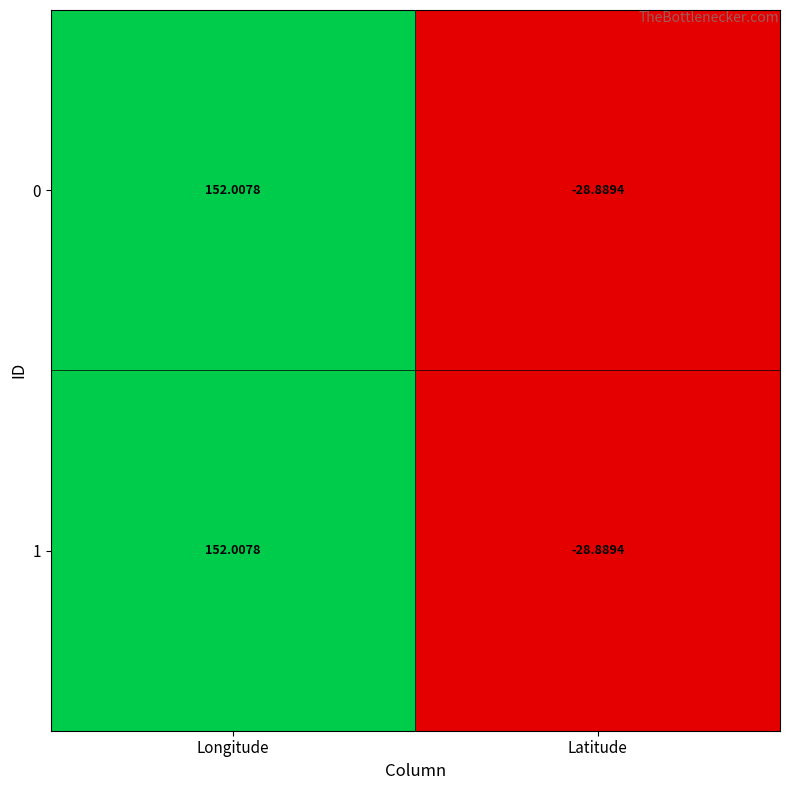

At which category does the chart reach its minimum across all series?

Latitude